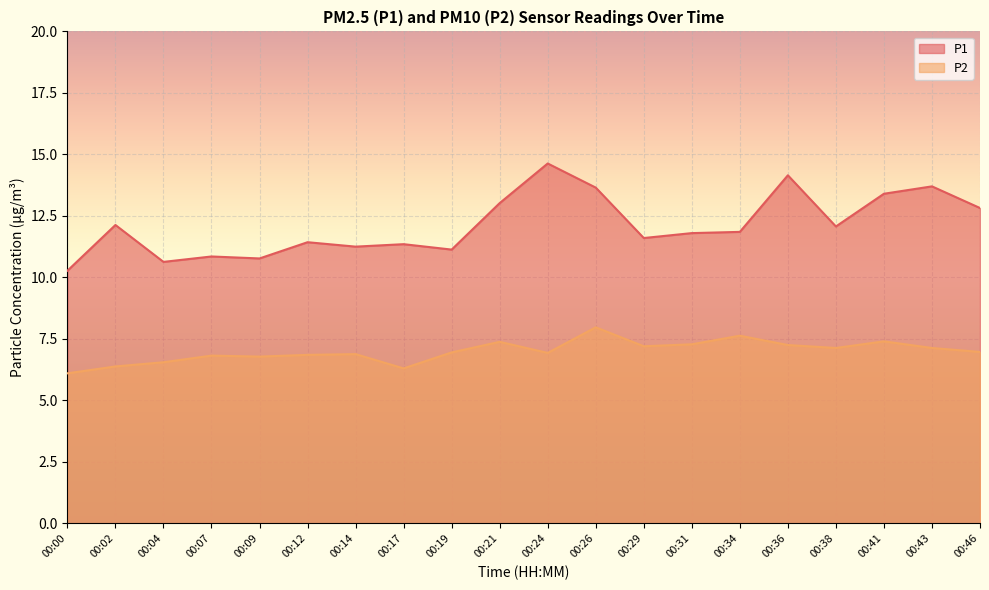

What is the value of the P2 point at the 13th from the left?

7.2